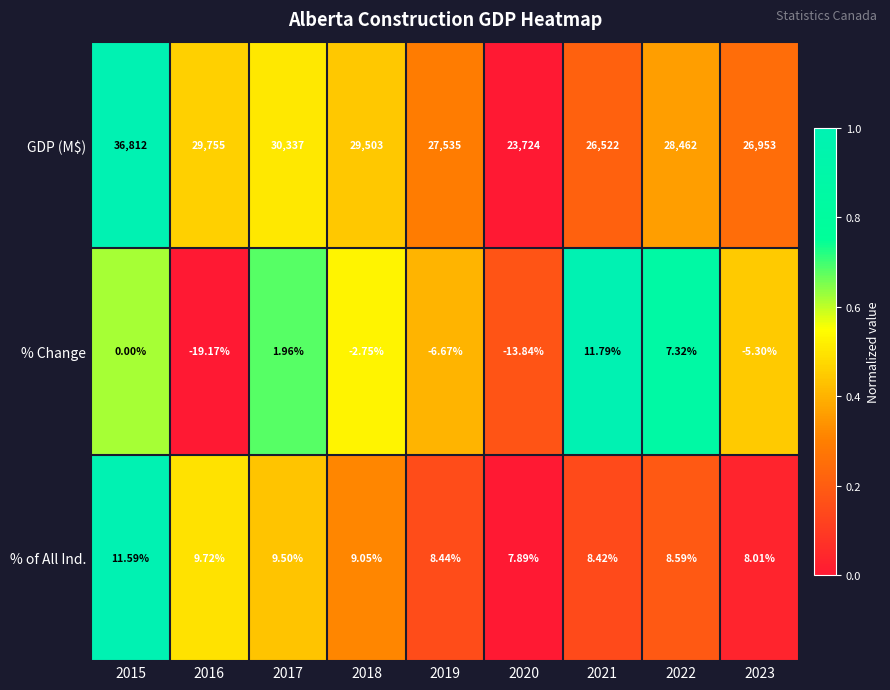

Which series has the largest range (max minus min)?

GDP (M$)